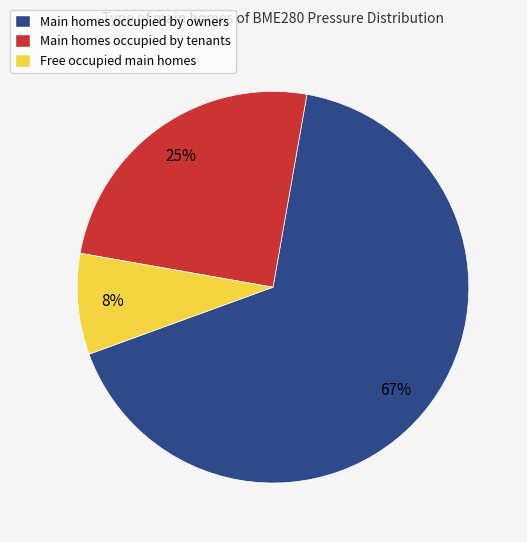

To the nearest percent, what portion does Main homes occupied by tenants represent?

25%